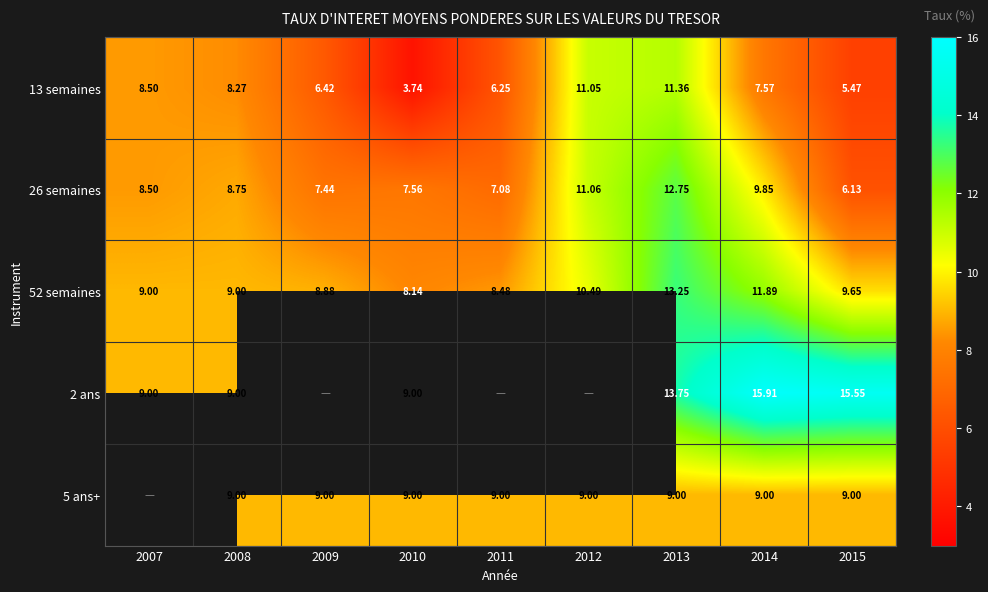

What is the average value of the 52 semaines series?

9.9